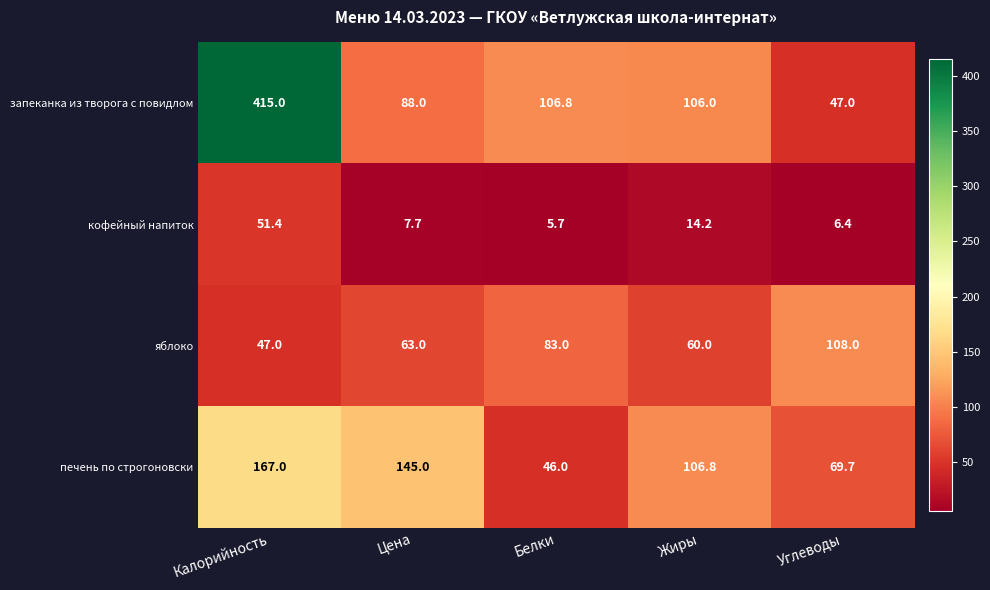

What is the difference between the maximum and minimum values in the яблоко series?

61.0